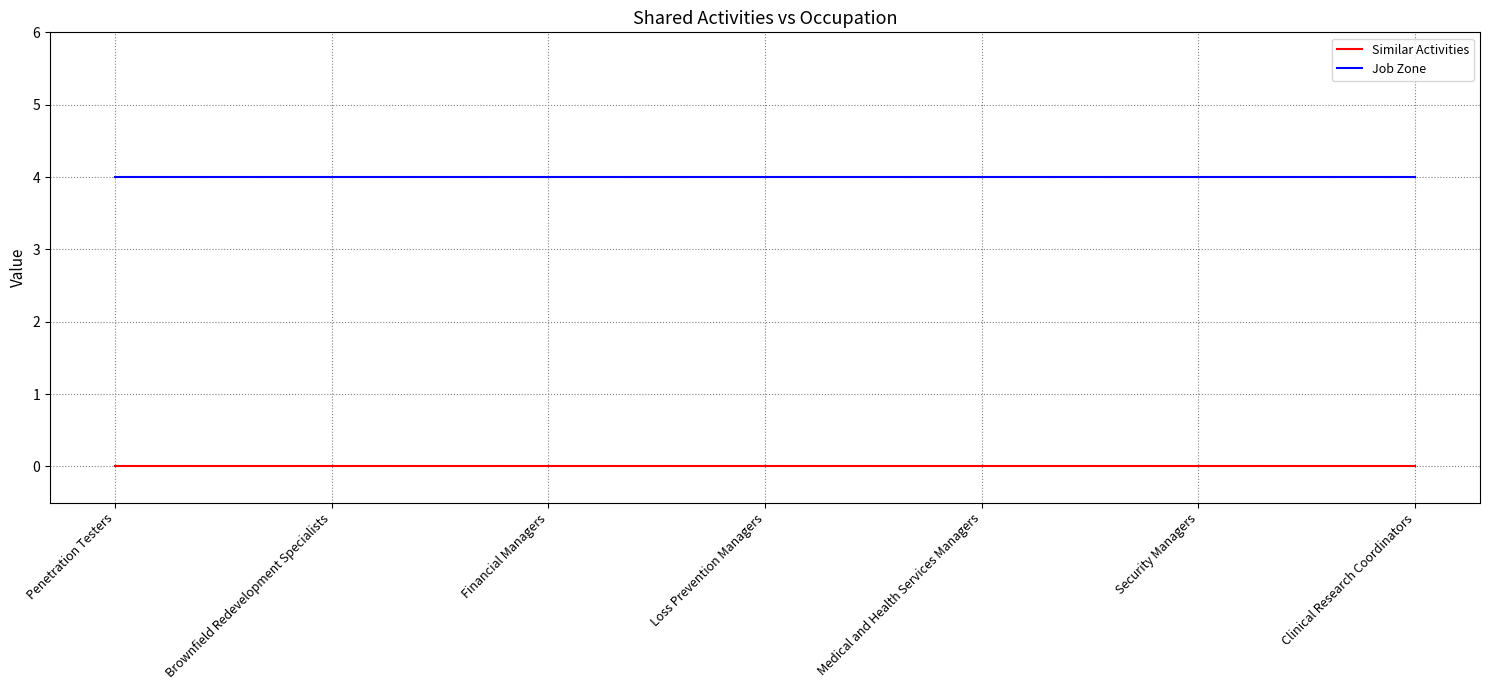

What is the spread (max minus min) of values at Medical and Health Services Managers?

4